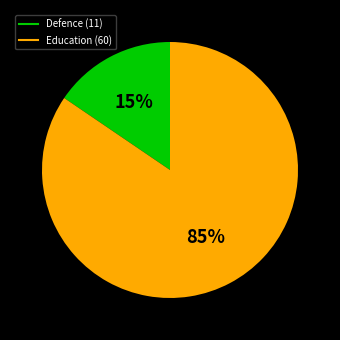

How many segments does this pie chart have?

2